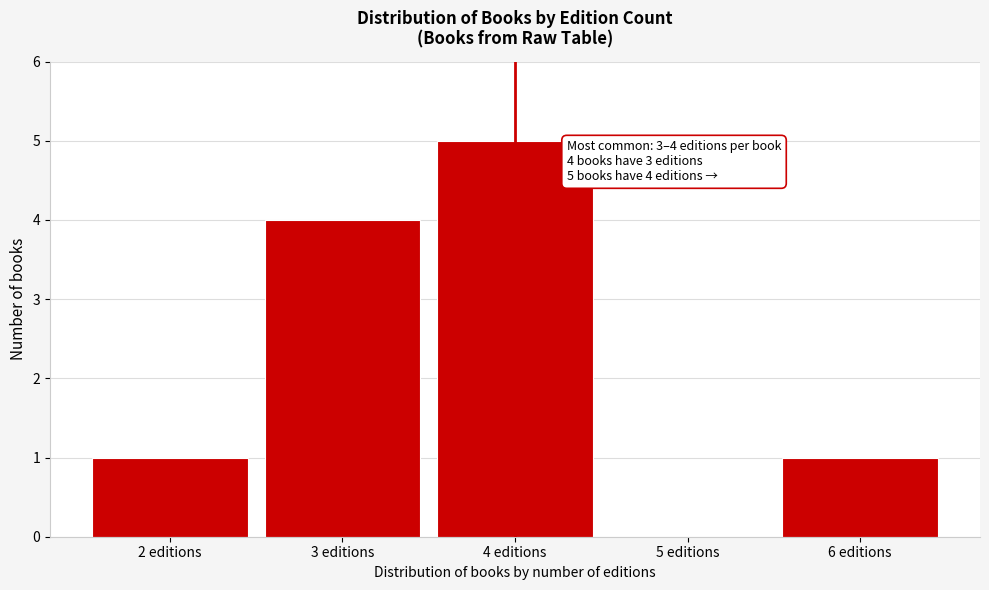

Reading left to right, what are all the values shown in this chart?

2 editions=1	3 editions=4	4 editions=5	5 editions=0	6 editions=1